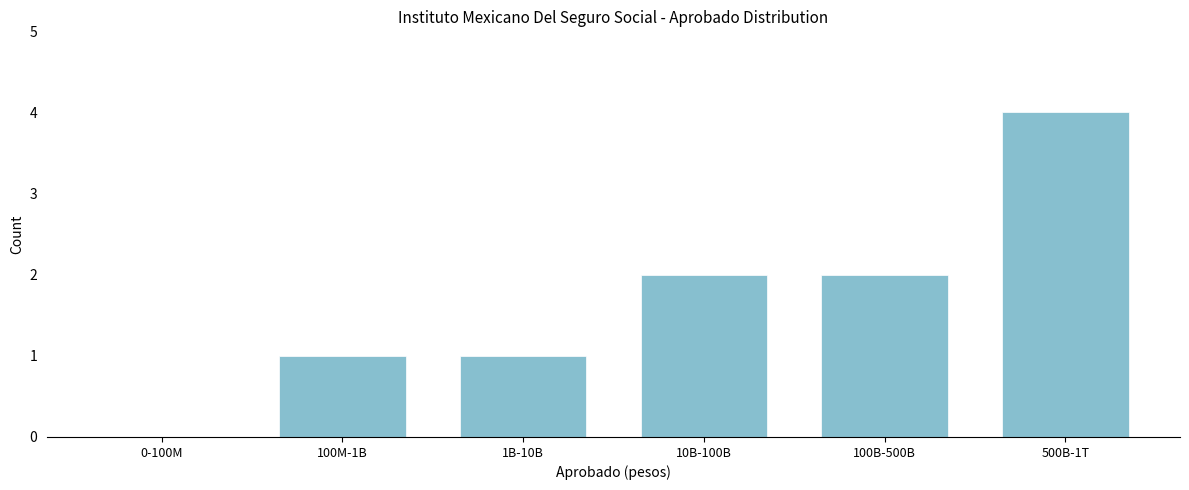

Reading left to right, transcribe all the data shown in this chart.

0-100M=0	100M-1B=1	1B-10B=1	10B-100B=2	100B-500B=2	500B-1T=4